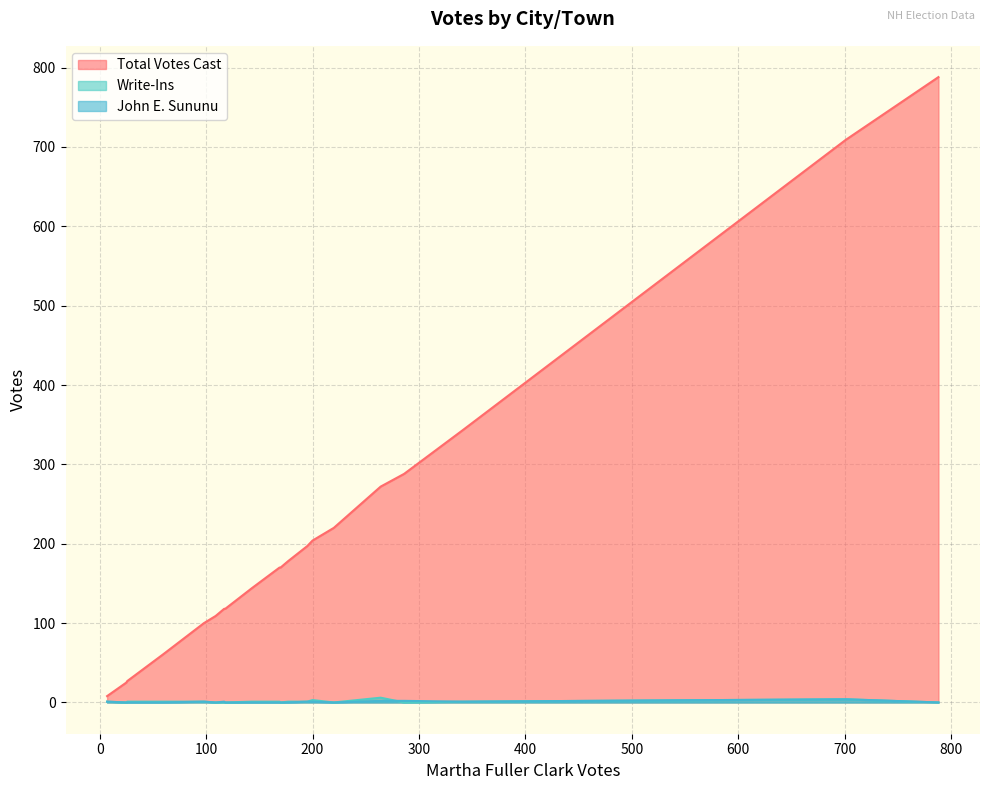

The John E. Sununu series shows -2 at Alton. True or false?

False